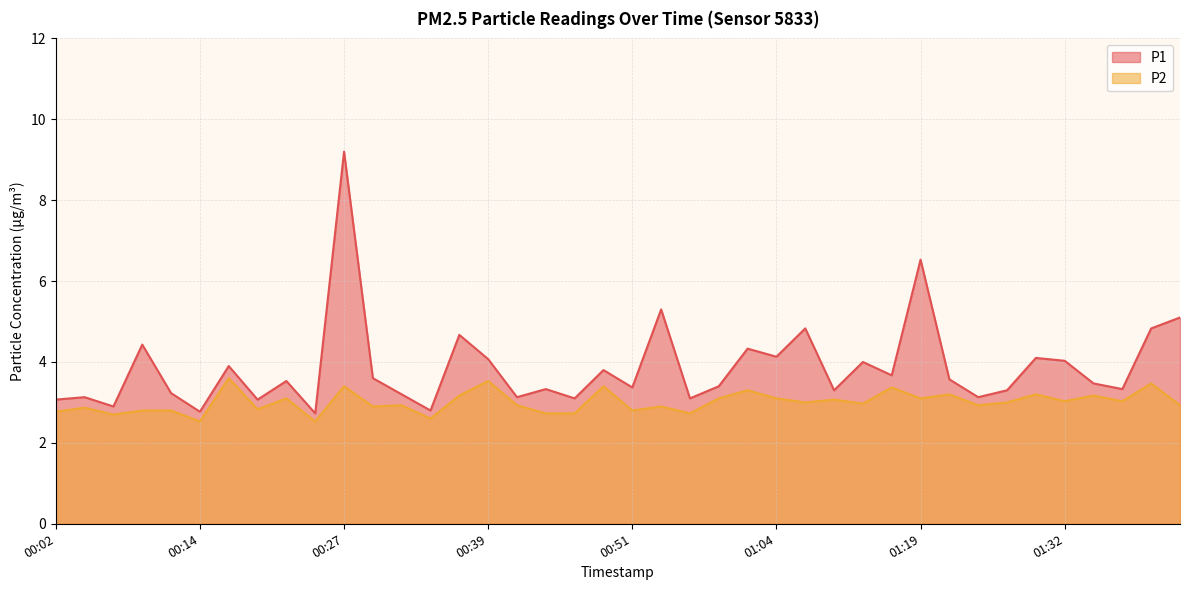

What is the sum of all P1 values?

154.5